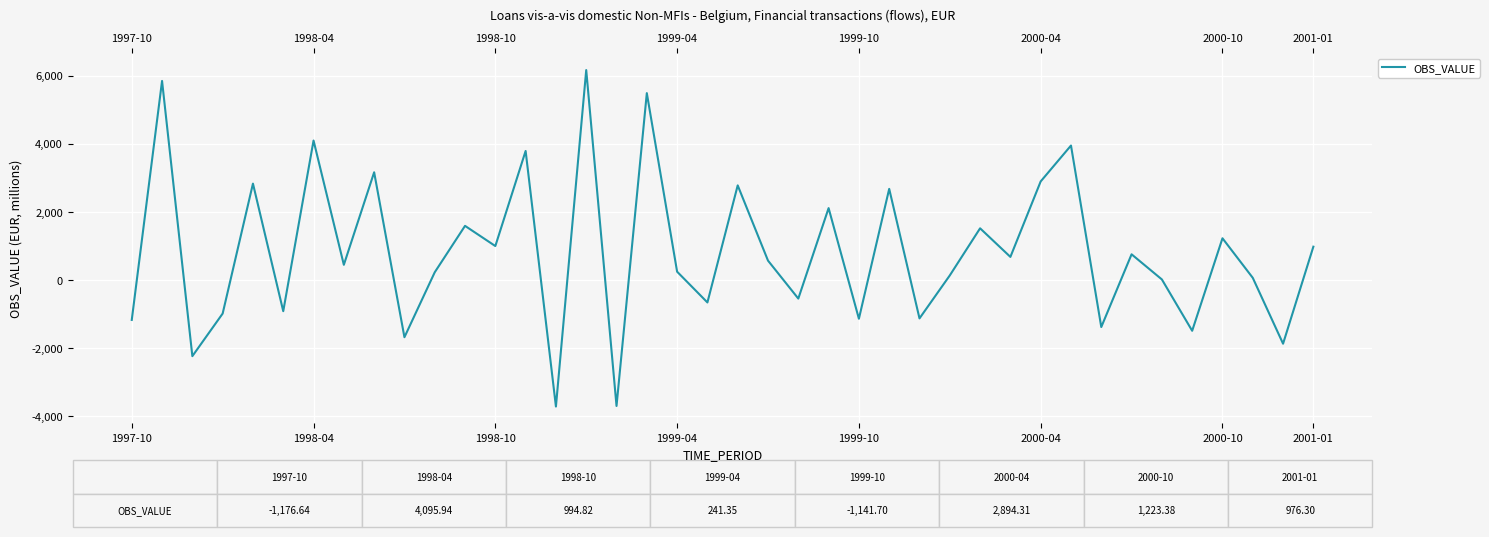

True or false: there are more than 2 points higher than both neighbors.

True